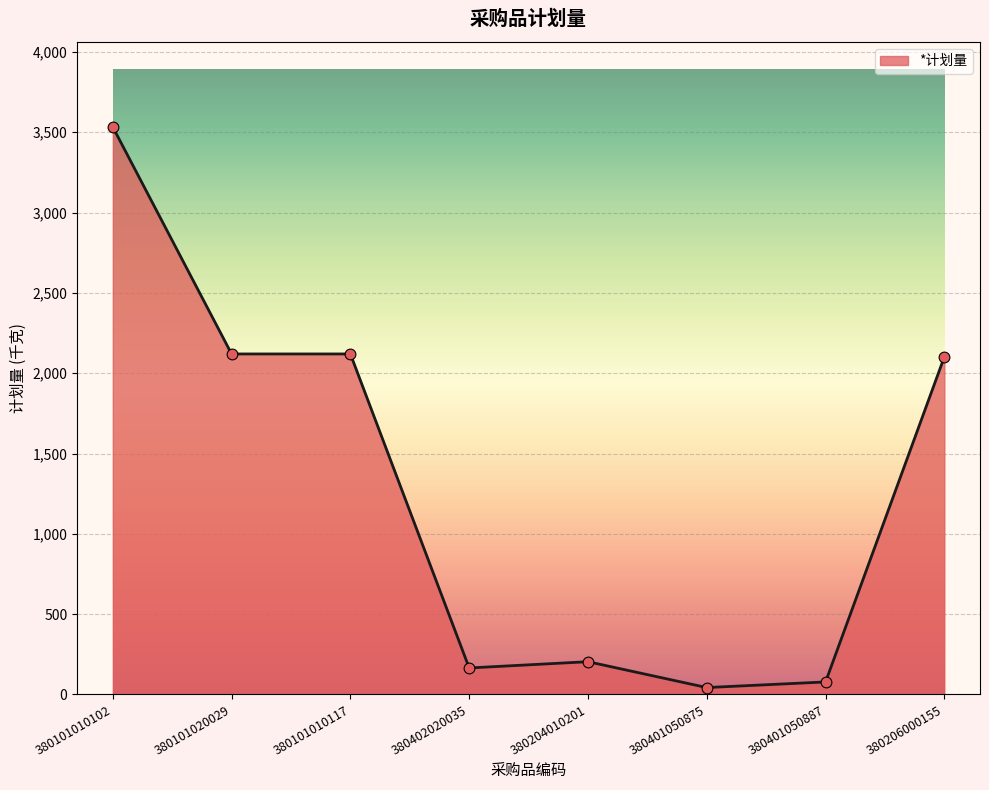

What is the ratio of the value at 380204010201 to the value at 380401050875?

4.7